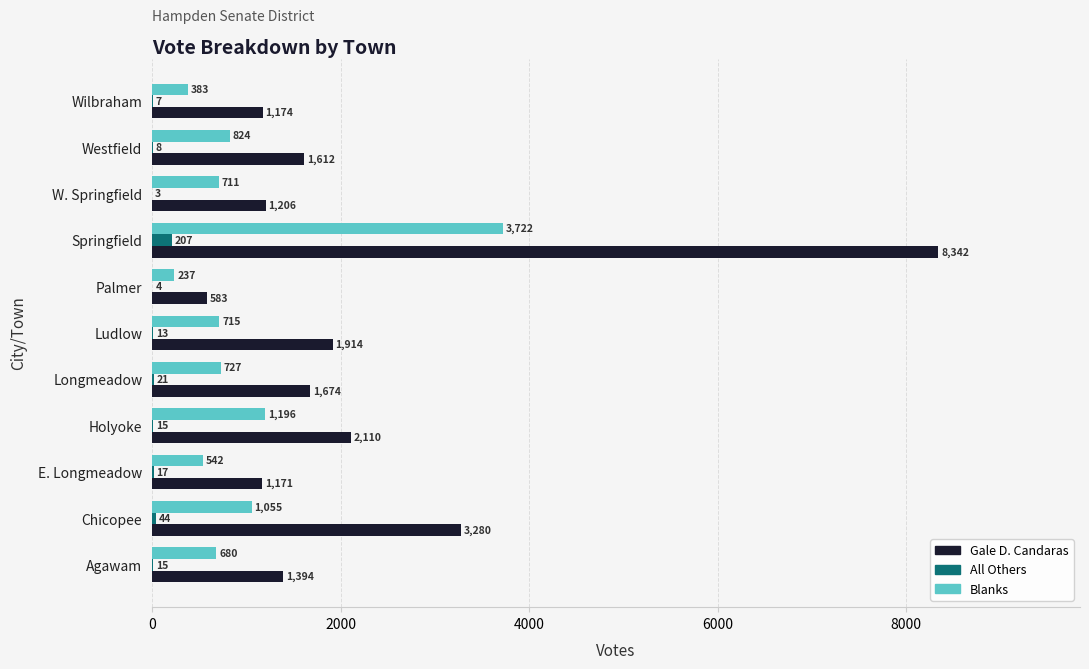

What is the average value of the All Others series?

32